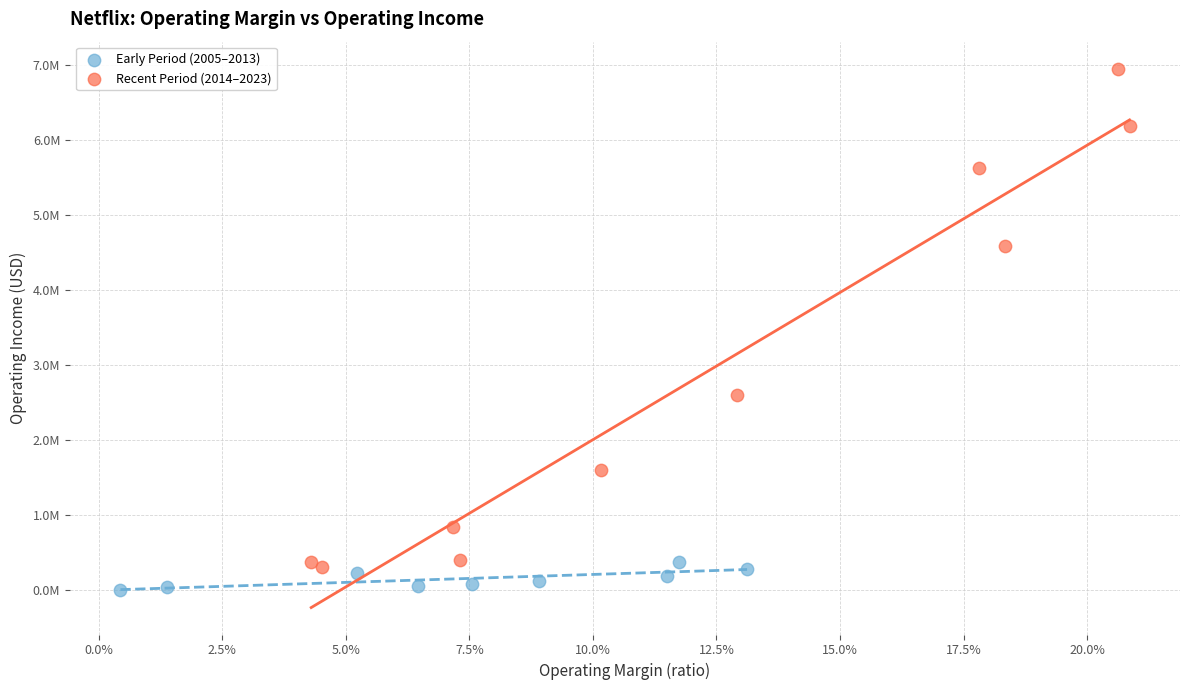

What are all the series names shown in the legend?

Early Period (2005–2013), Recent Period (2014–2023)